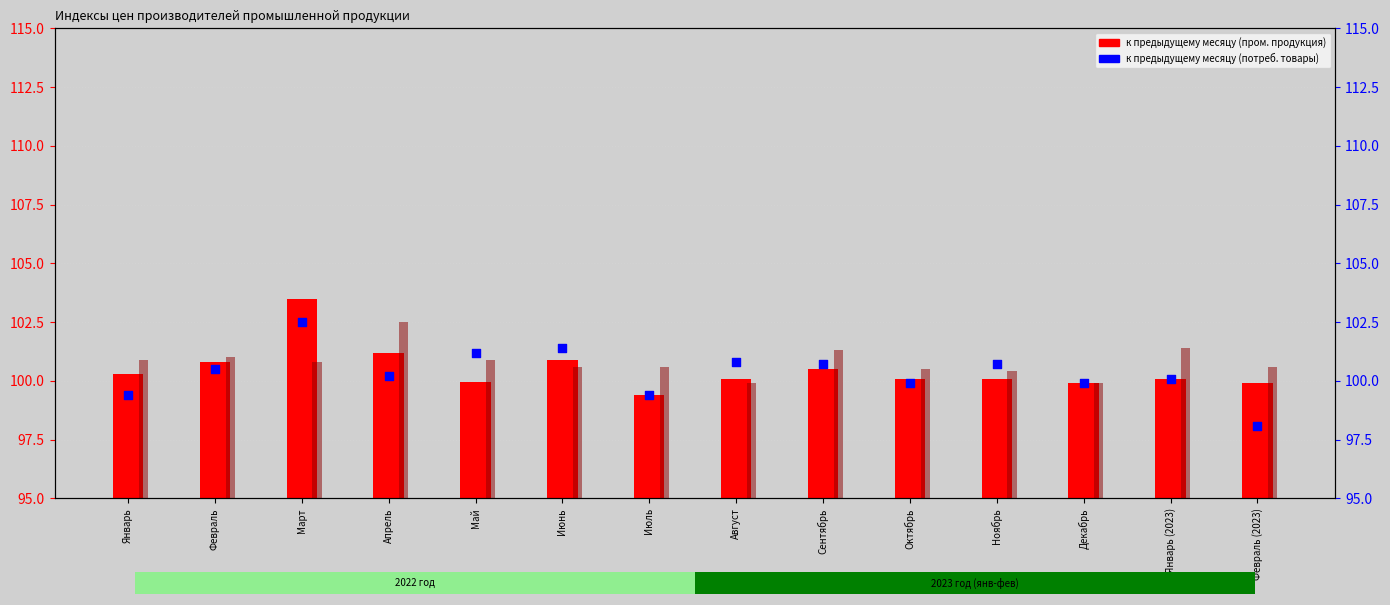

Which series reaches the maximum Y coordinate?

col_2